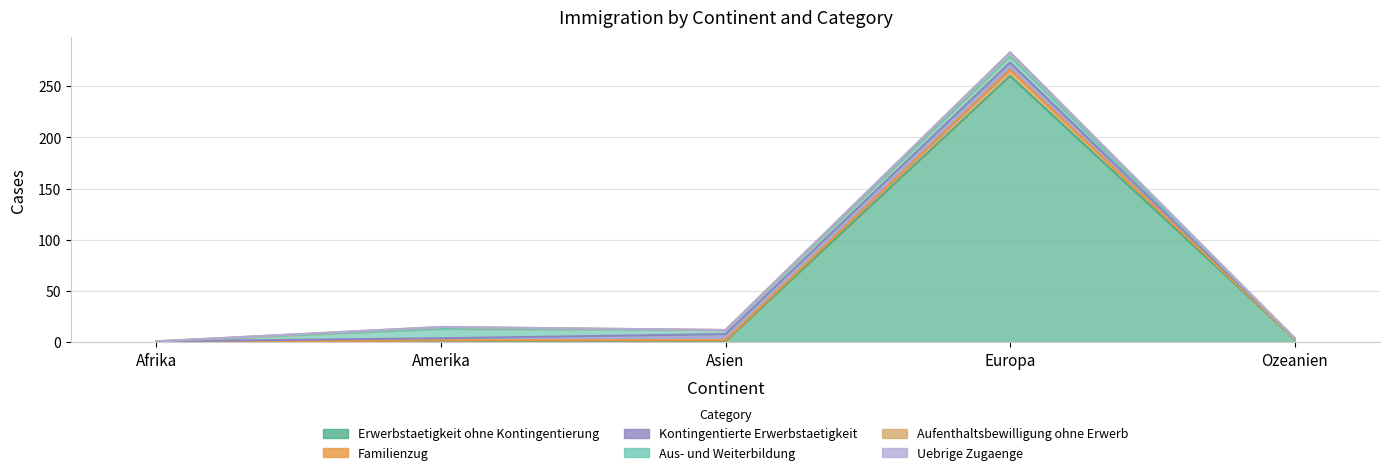

Count the Aus- und Weiterbildung values in the range 0 to 6.

4